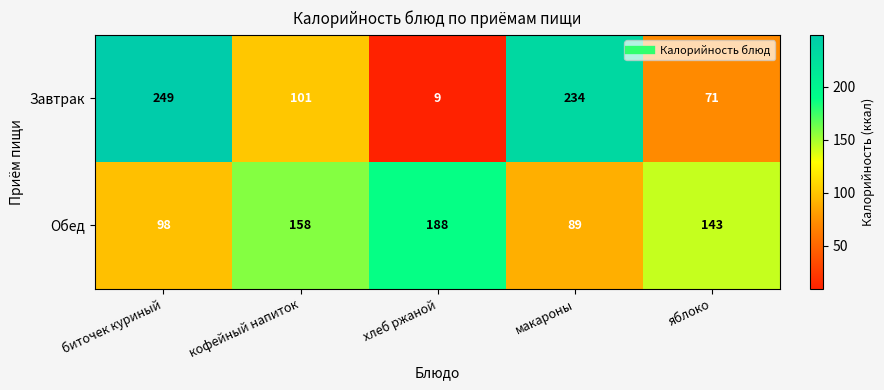

What is the average value of the Завтрак series?

133